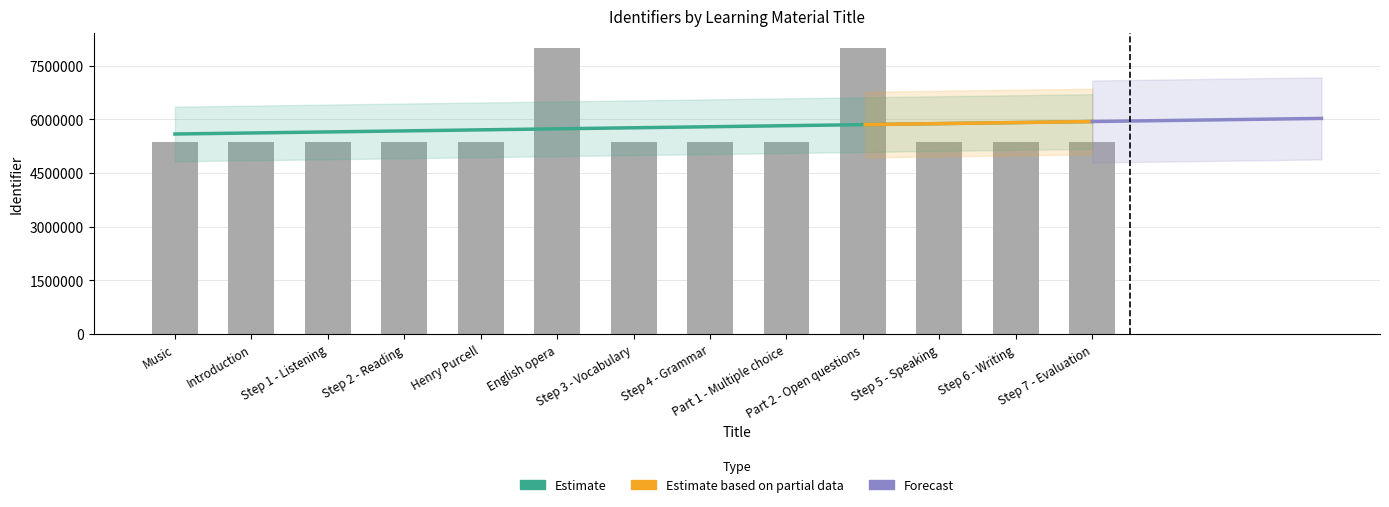

What is the greatest value displayed?

8000849